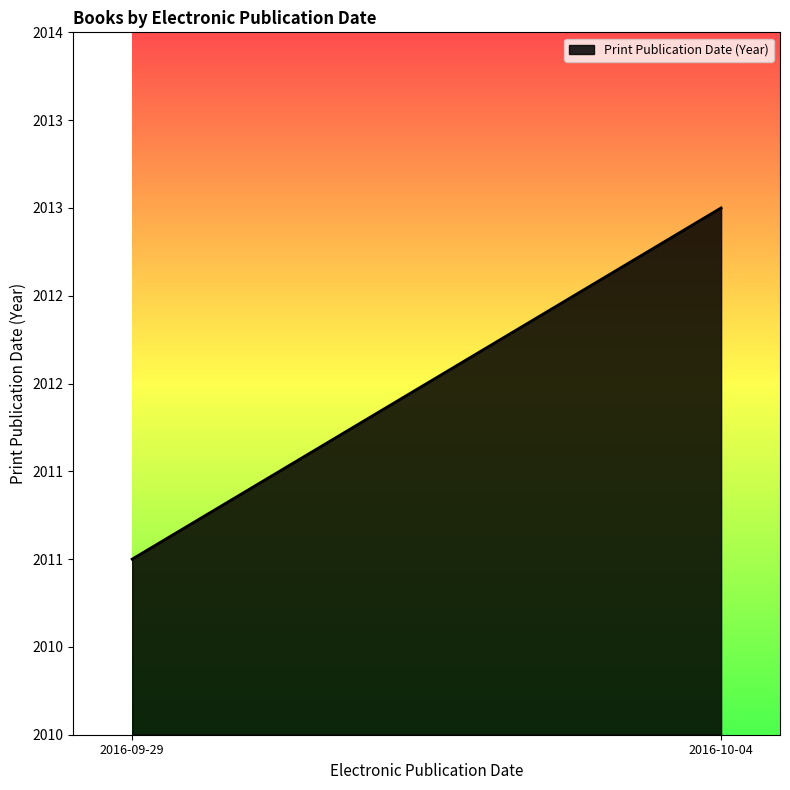

Where is the data nearest to the value 2012?

2016-09-29